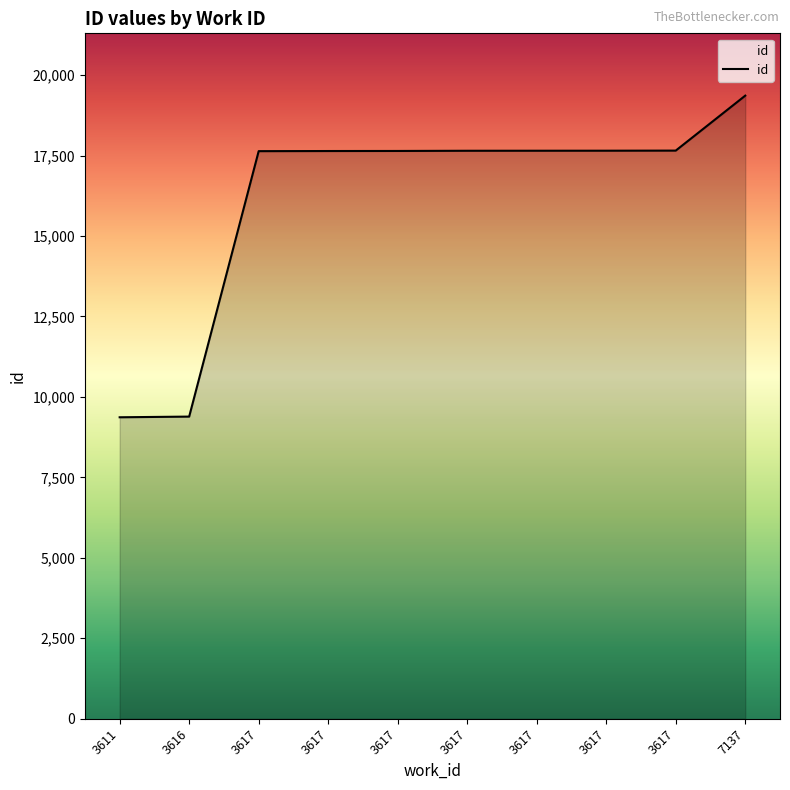

Is this an area chart (filled region under the line)?

Yes